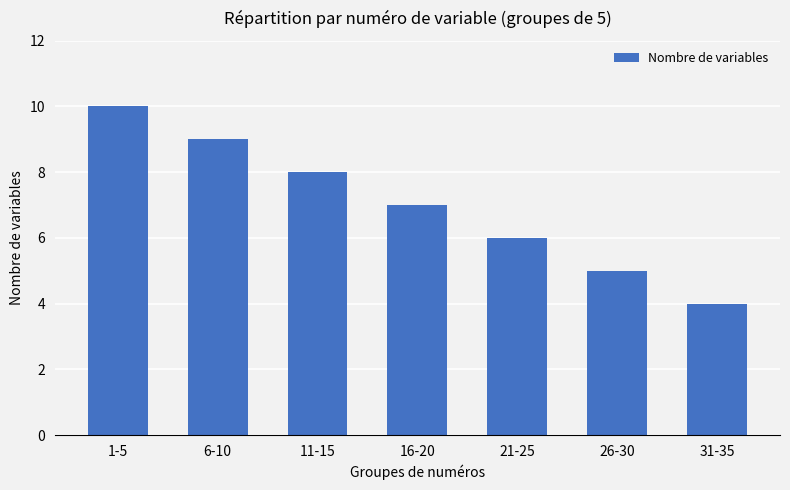

What is the sum of all values?

49